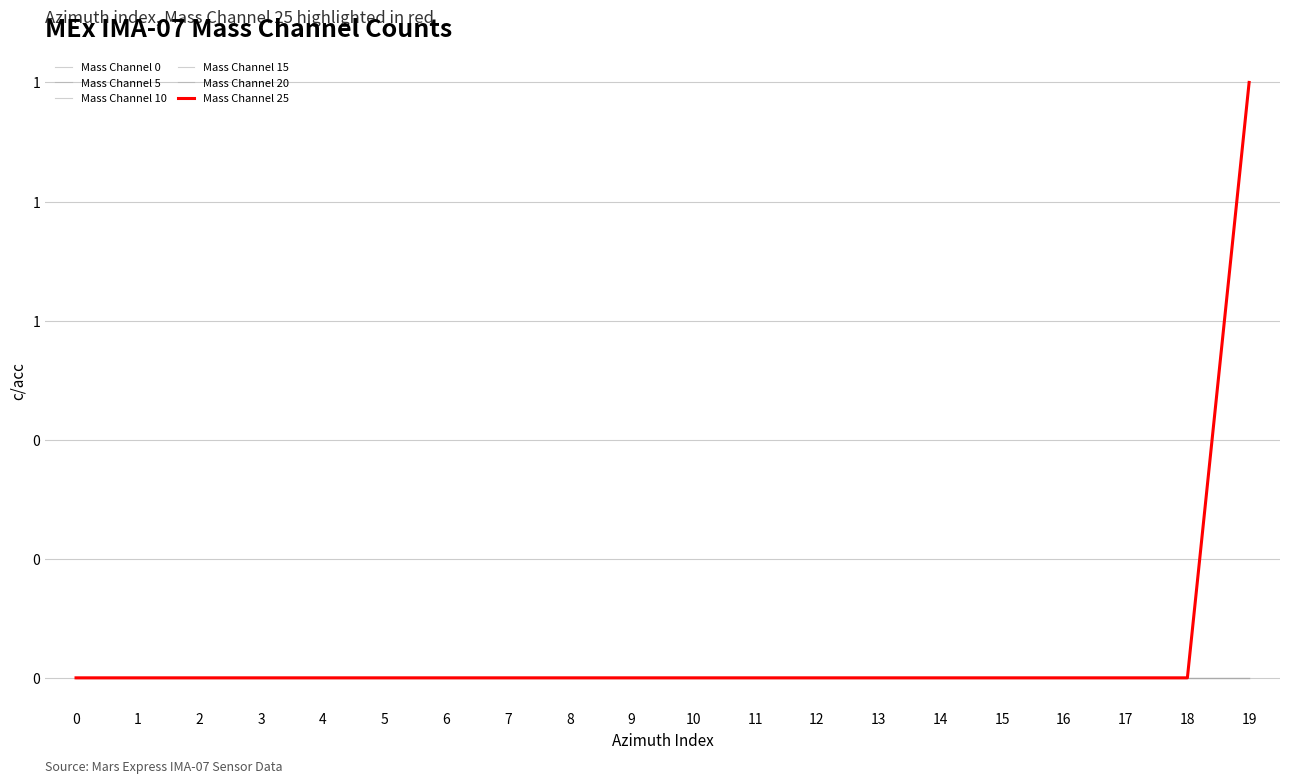

Is this an area chart (filled region under the line)?

No